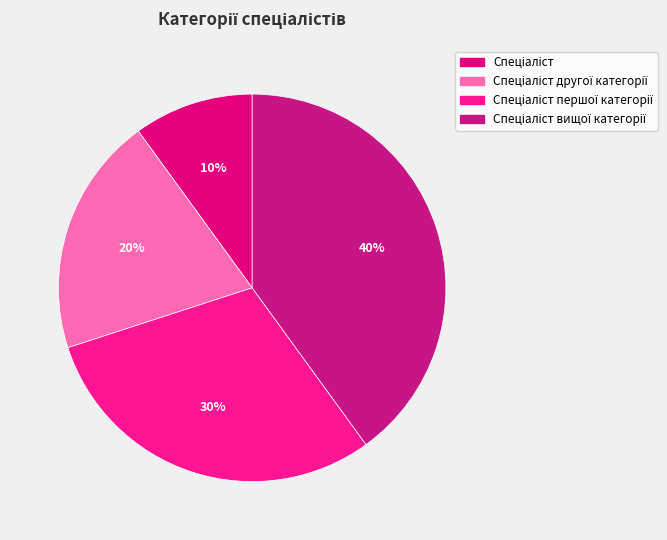

Is there any slice that represents more than half of the pie?

No